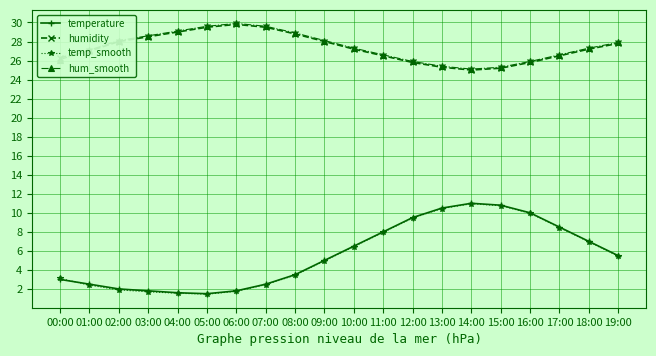

What is the minimum value for hum_smooth?

25.1